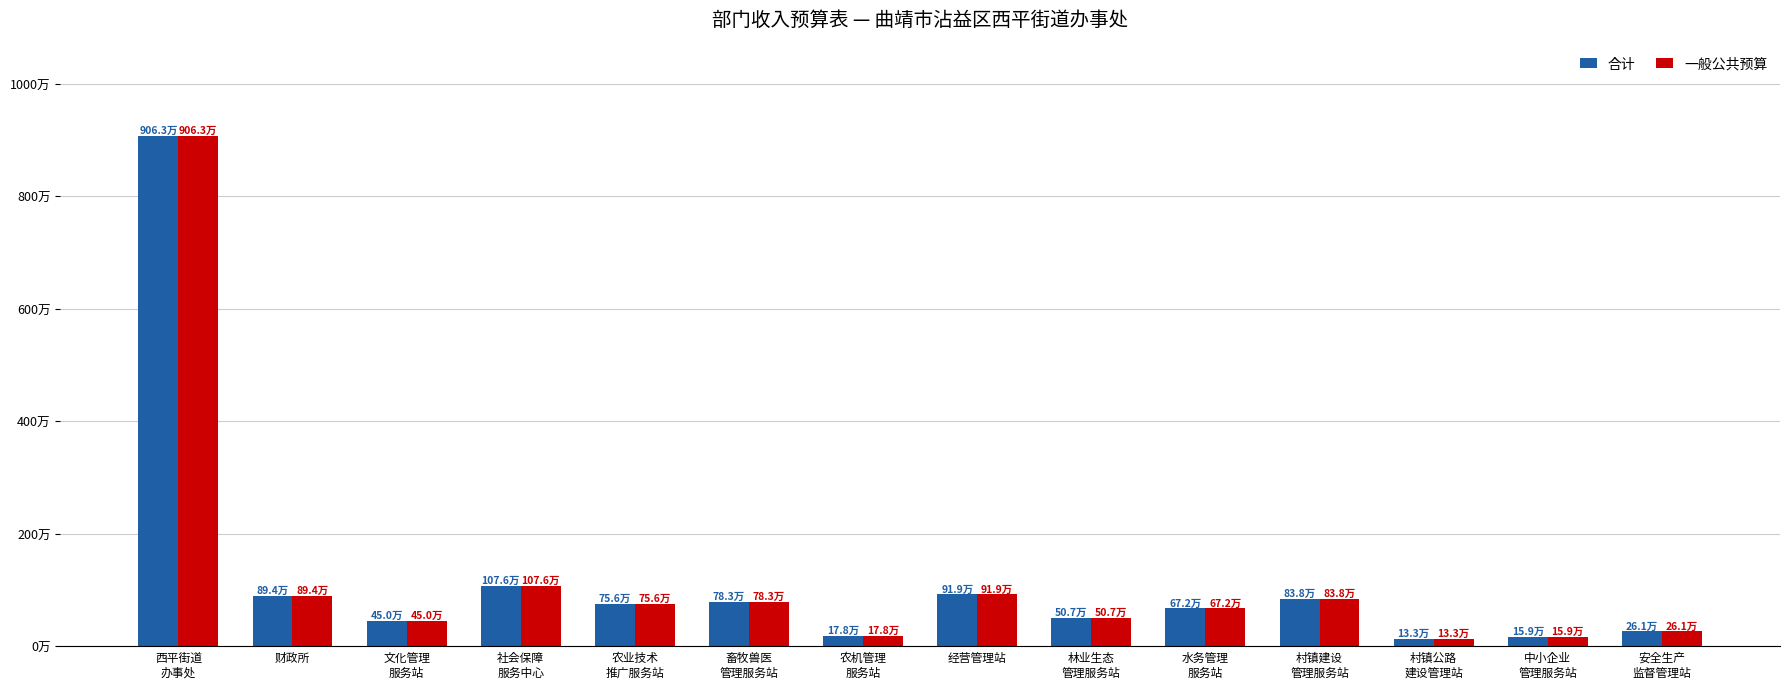

Reading left to right, what are all the values shown in this chart?

合计: 西平街道
办事处=9063254.9	财政所=893526.7	文化管理
服务站=450210.7	社会保障
服务中心=1076096.0	农业技术
推广服务站=756251.8	畜牧兽医
管理服务站=783013.3	农机管理
服务站=177557.4	经营管理站=918902.8	林业生态
管理服务站=507272.1	水务管理
服务站=672104.7	村镇建设
管理服务站=837694.1	村镇公路
建设管理站=133028.4	中小企业
管理服务站=159271.8	安全生产
监督管理站=260694.2
一般公共预算: 西平街道
办事处=9063254.9	财政所=893526.7	文化管理
服务站=450210.7	社会保障
服务中心=1076096.0	农业技术
推广服务站=756251.8	畜牧兽医
管理服务站=783013.3	农机管理
服务站=177557.4	经营管理站=918902.8	林业生态
管理服务站=507272.1	水务管理
服务站=672104.7	村镇建设
管理服务站=837694.1	村镇公路
建设管理站=133028.4	中小企业
管理服务站=159271.8	安全生产
监督管理站=260694.2